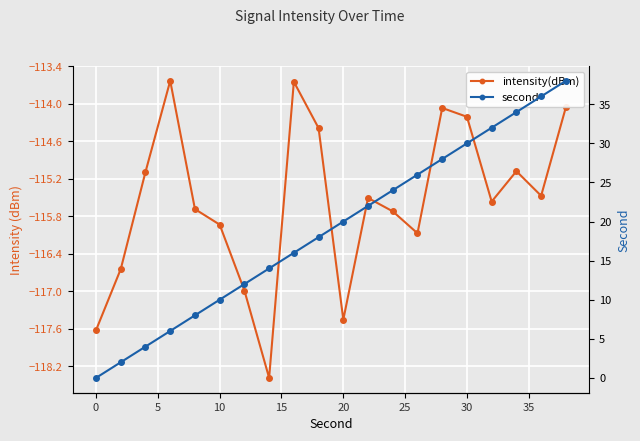

True or false: intensity(dBm) and second intersect in this chart.

False